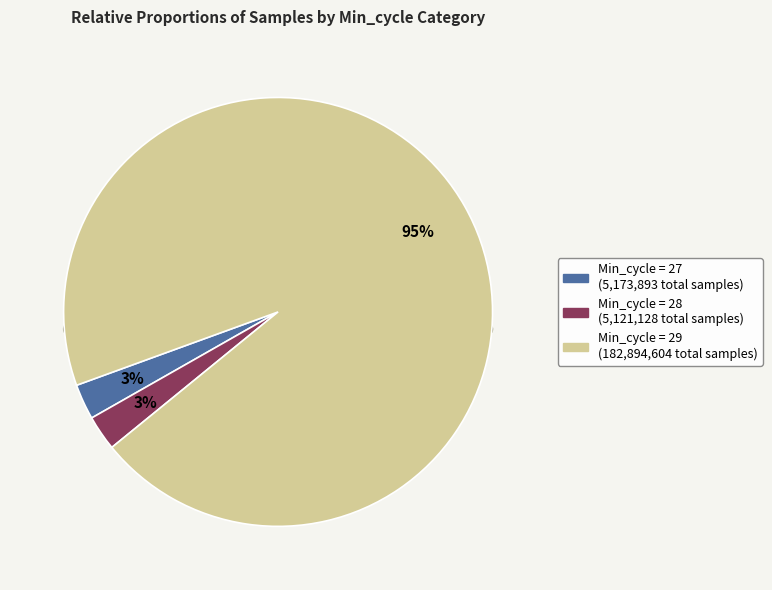

Which has a higher value, 27 or 28?

27